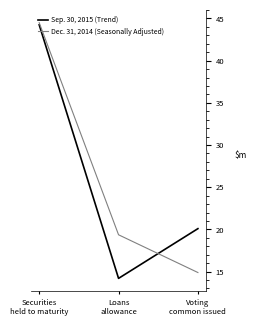

Reading right to left, list all the values displayed in this chart.

Sep. 30, 2015 (Trend): Voting
common issued=20.1	Loans
allowance=14.2	Securities
held to maturity=44.2
Dec. 31, 2014 (Seasonally Adjusted): Voting
common issued=14.9	Loans
allowance=19.4	Securities
held to maturity=44.5